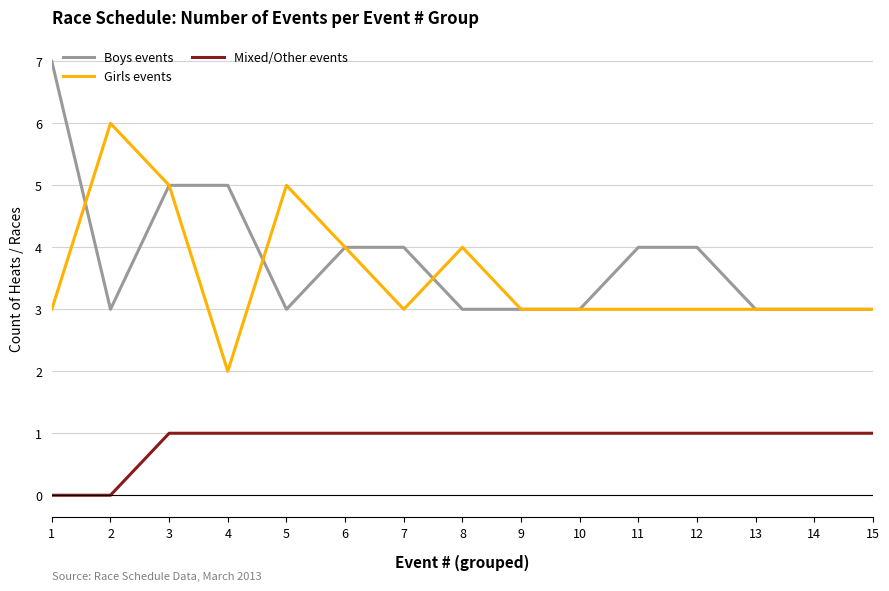

Is the value of Mixed/Other events at 4 greater than the value of Boys events at 11?

No